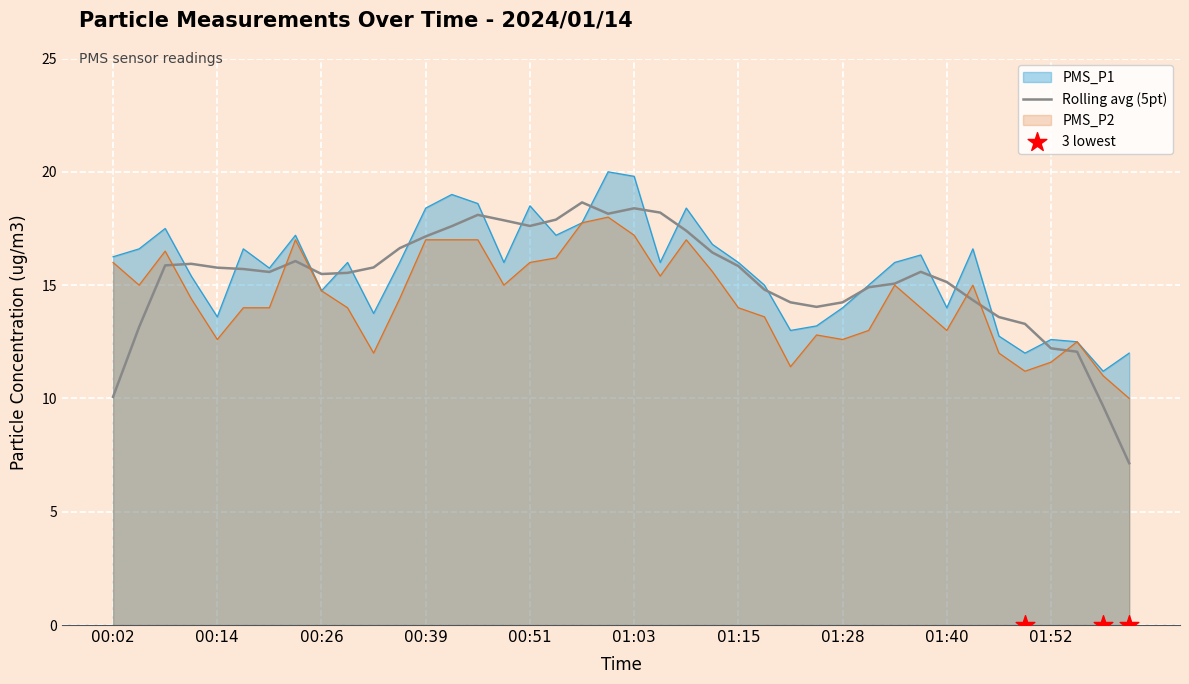

Which series has the widest spread of Y values?

PMS_P1